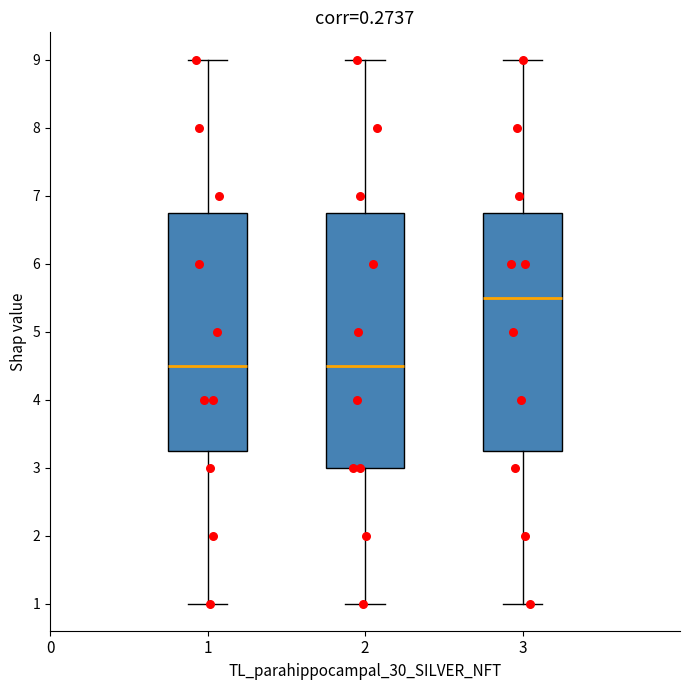

Reading left to right, read every box against the y-axis: the position of its median line, the range the box covers, and the ends of its whiskers. The values are not printed on the chart, so give them approximately, as read against the axis.

1: median 4.5, box 3.3 to 6.8, whiskers 1.0 to 9.0
2: median 4.5, box 3.0 to 6.8, whiskers 1.0 to 9.0
3: median 5.5, box 3.3 to 6.8, whiskers 1.0 to 9.0